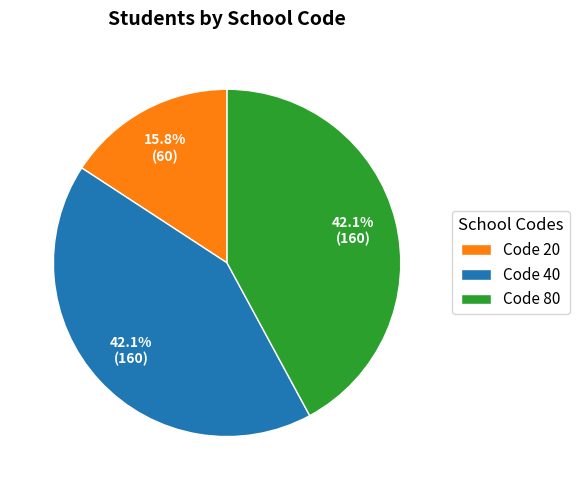

Do Code 40 and Code 80 together represent more than half of the pie?

Yes